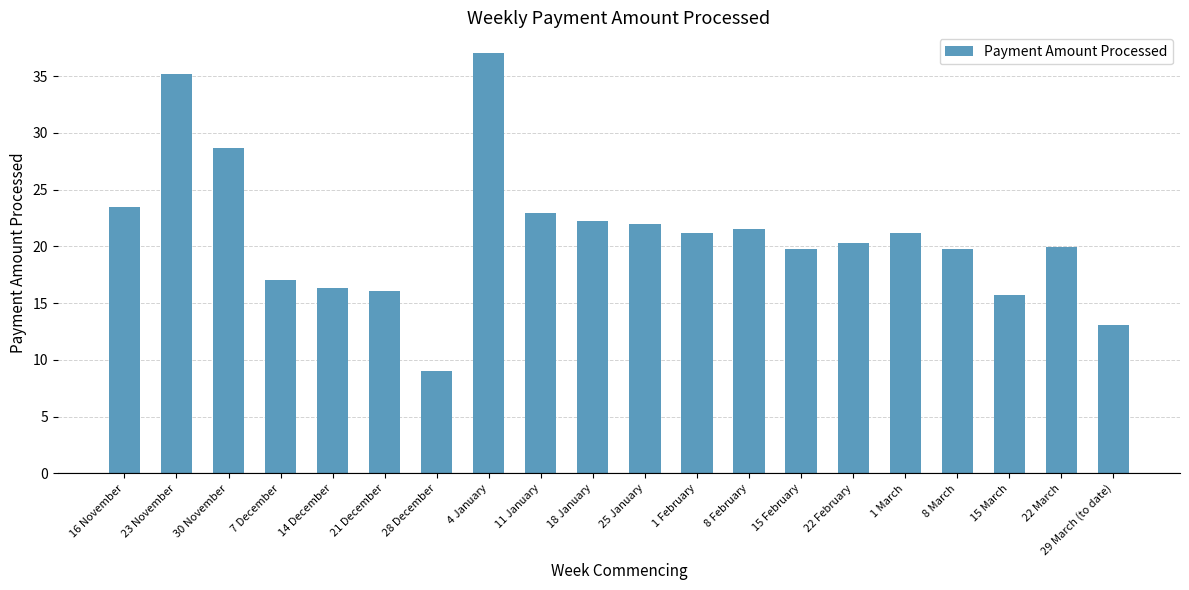

What is the maximum value shown in the chart?

37.0